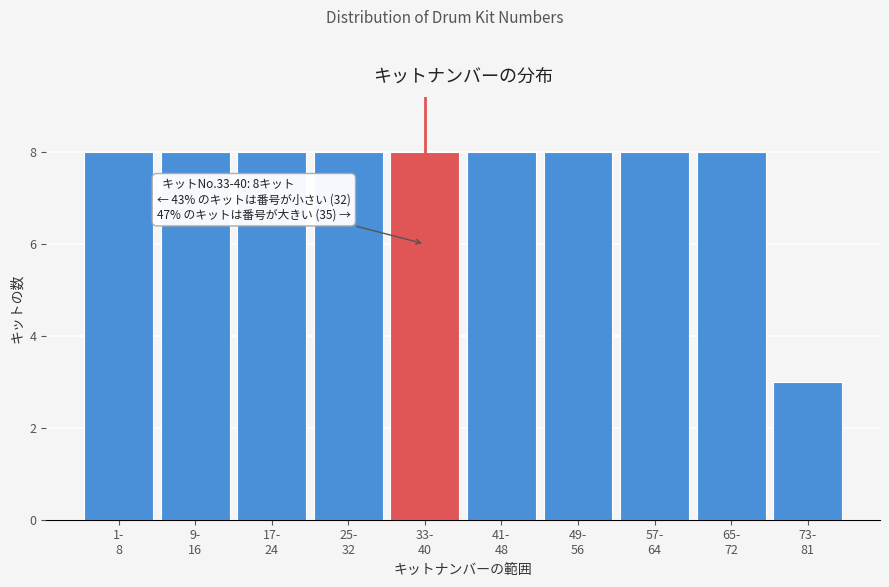

Reading right to left, list all the values displayed in this chart.

3	8	8	8	8	8	8	8	8	8